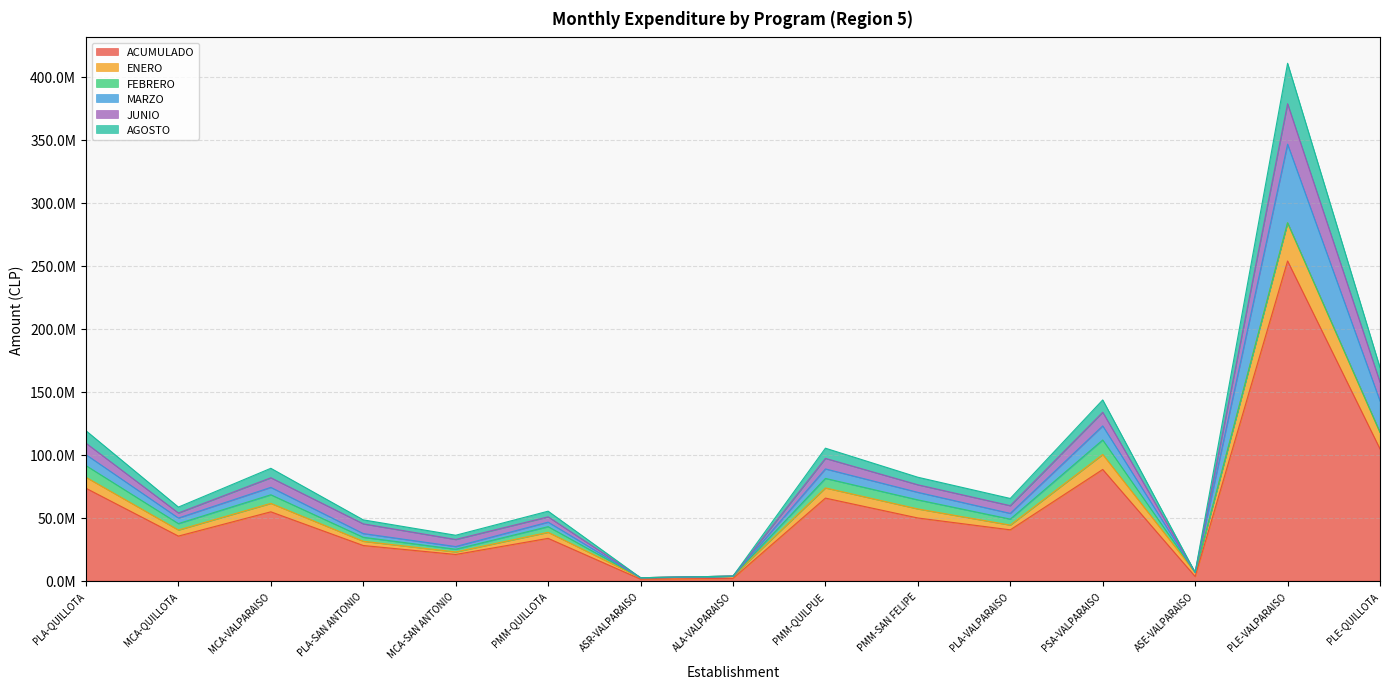

What are all the series names shown in the legend?

ACUMULADO, ENERO, FEBRERO, MARZO, JUNIO, AGOSTO